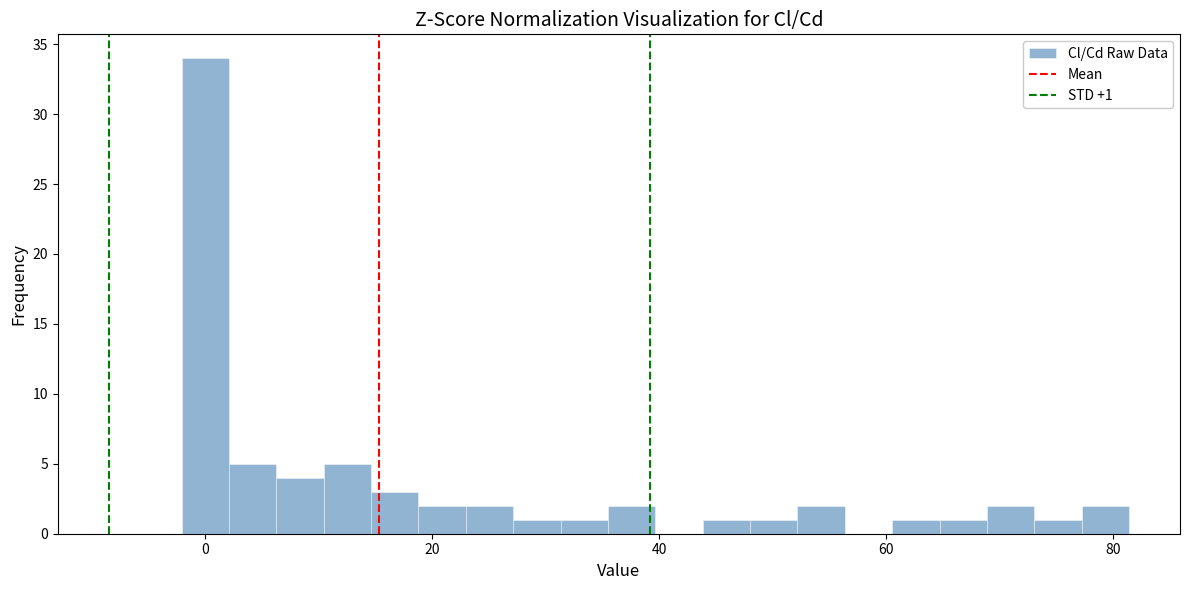

Read against the x-axis, roughly where is the centre of the tallest bar?

0